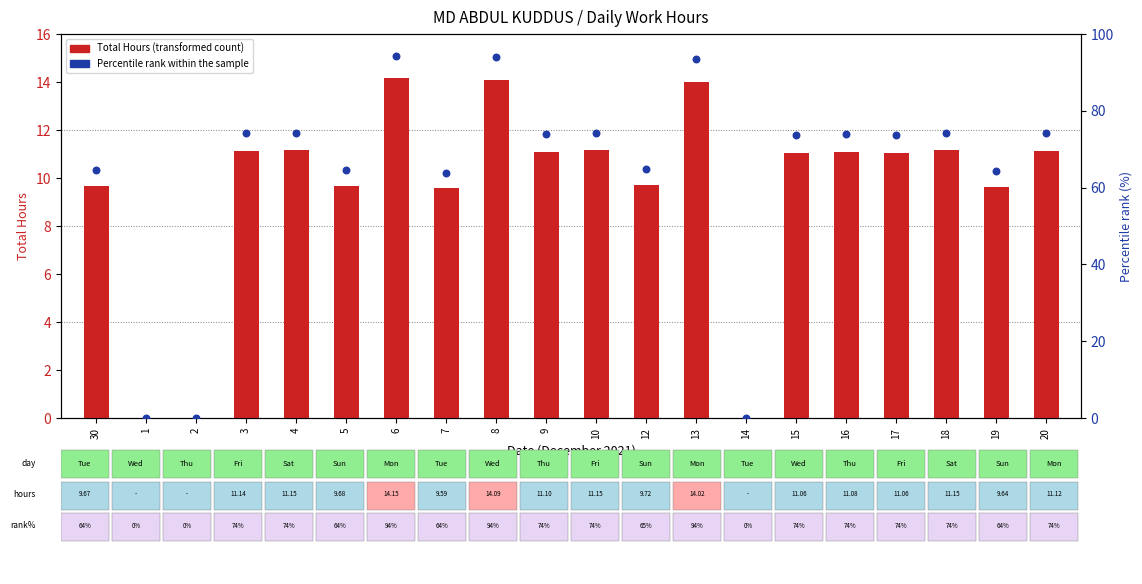

At which category is the sum across all series the highest?

6